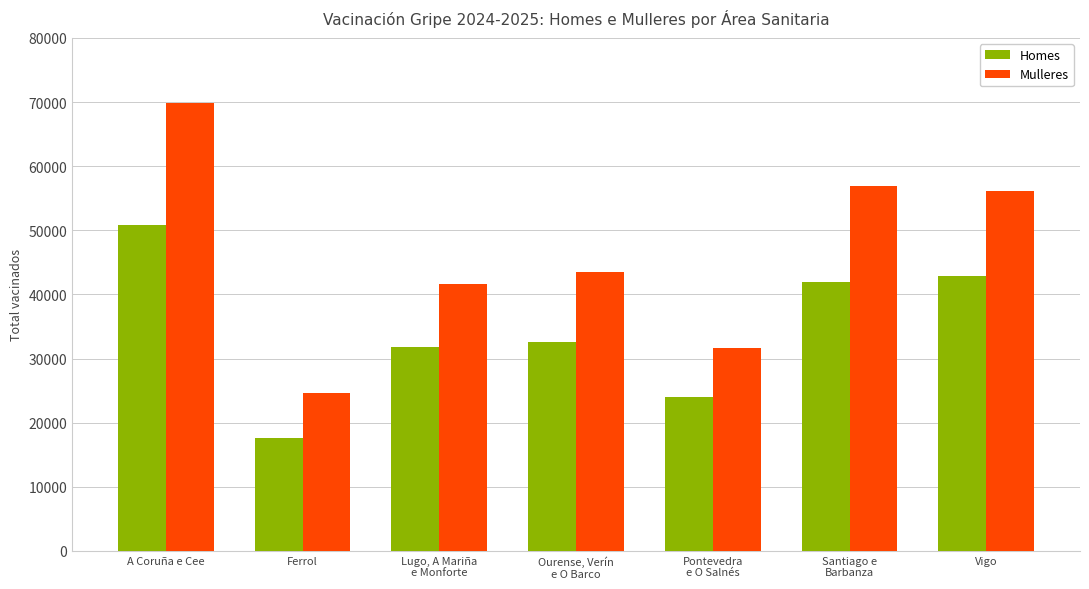

How many bars are there in total?

14